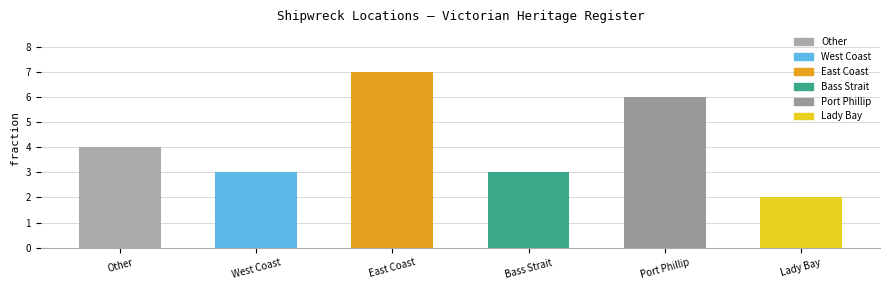

Are the bars horizontal?

No